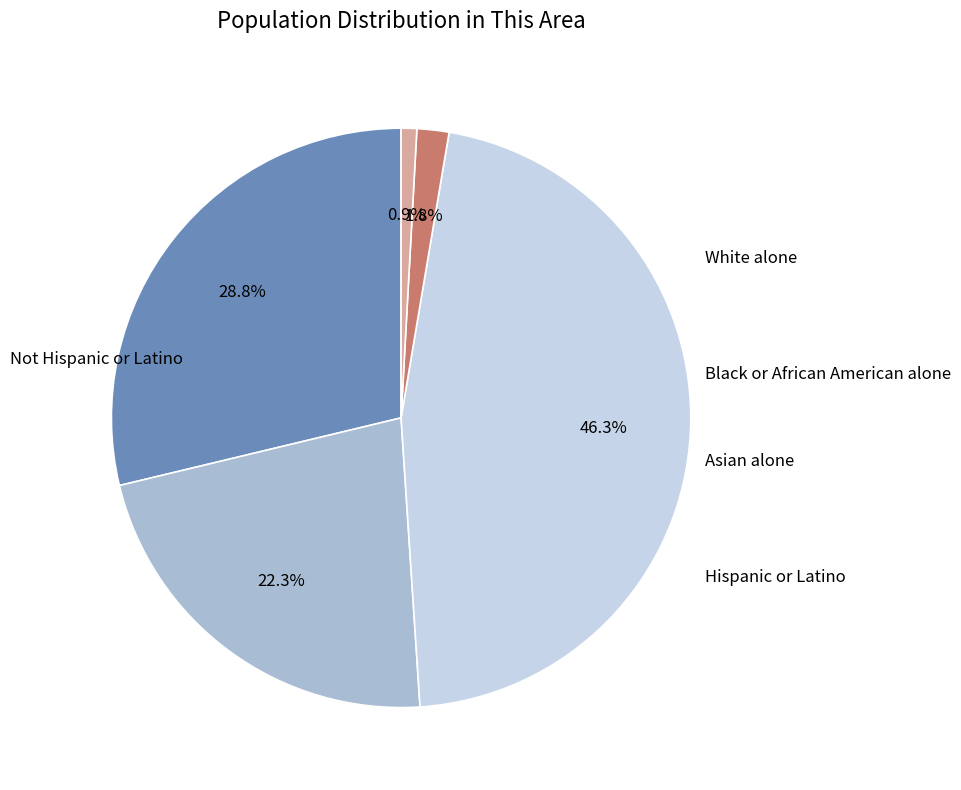

Is there a majority slice in this chart?

No